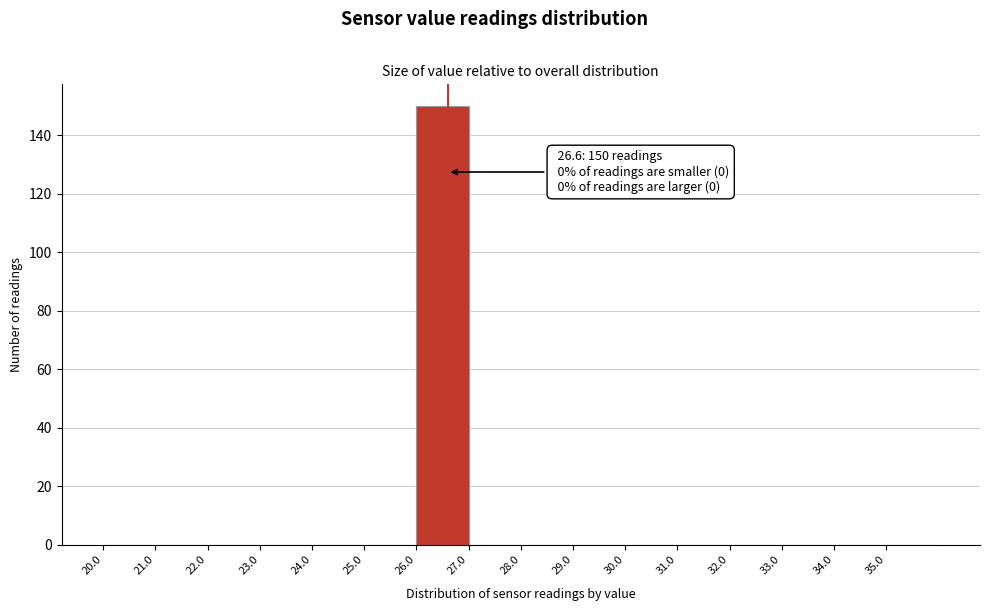

Which range on the x-axis has the tallest bar?

26 to 27